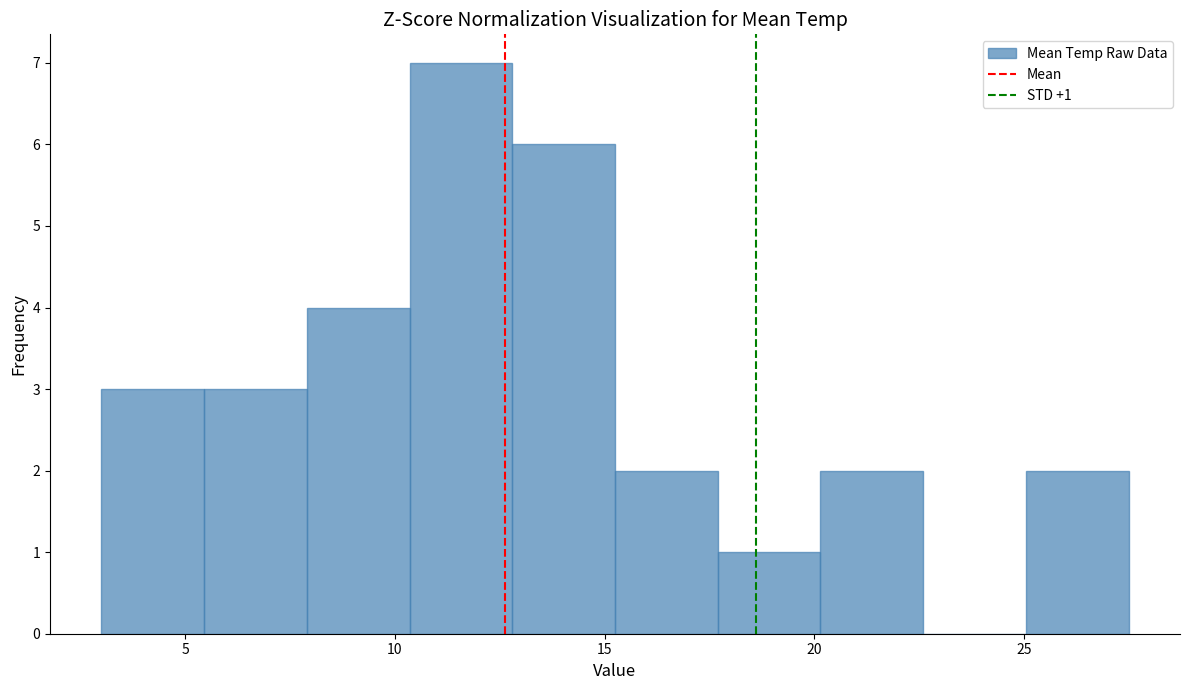

Which range on the x-axis has the tallest bar?

10.35 to 12.80